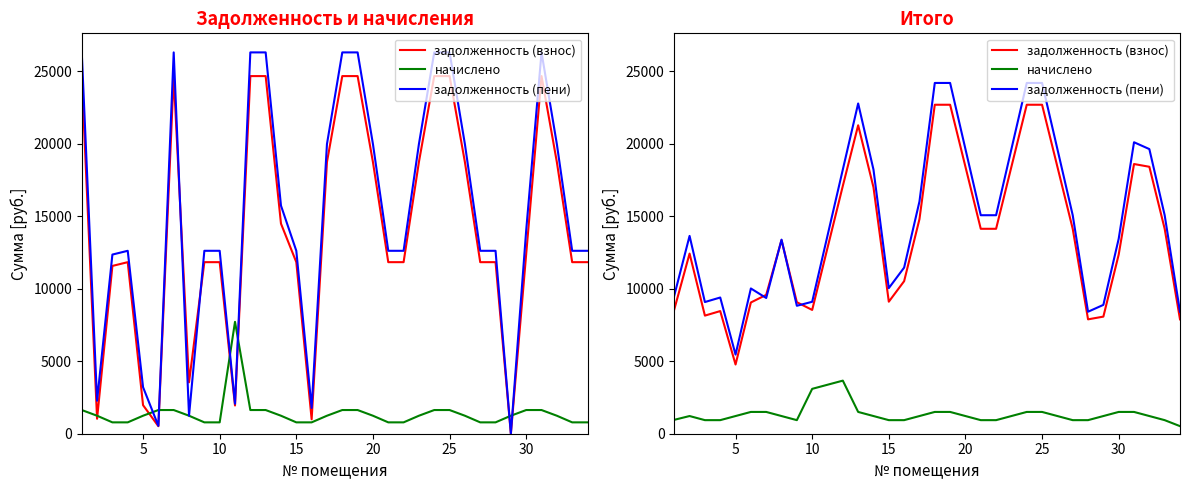

The начислено series shows 365.1 at 10. True or false?

False